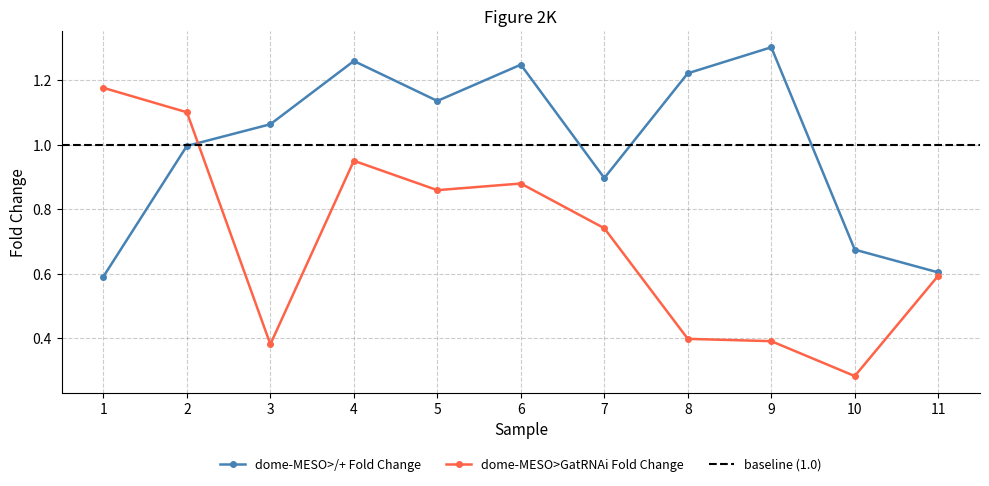

What is the sum of the dome-MESO>/+ Fold Change values at 4 and 9?

2.6